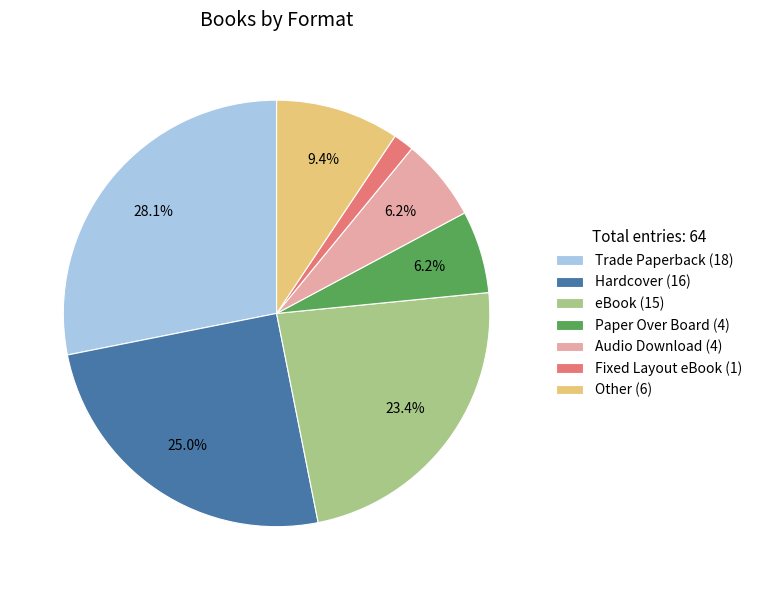

To the nearest percent, what is the average slice percentage?

14%